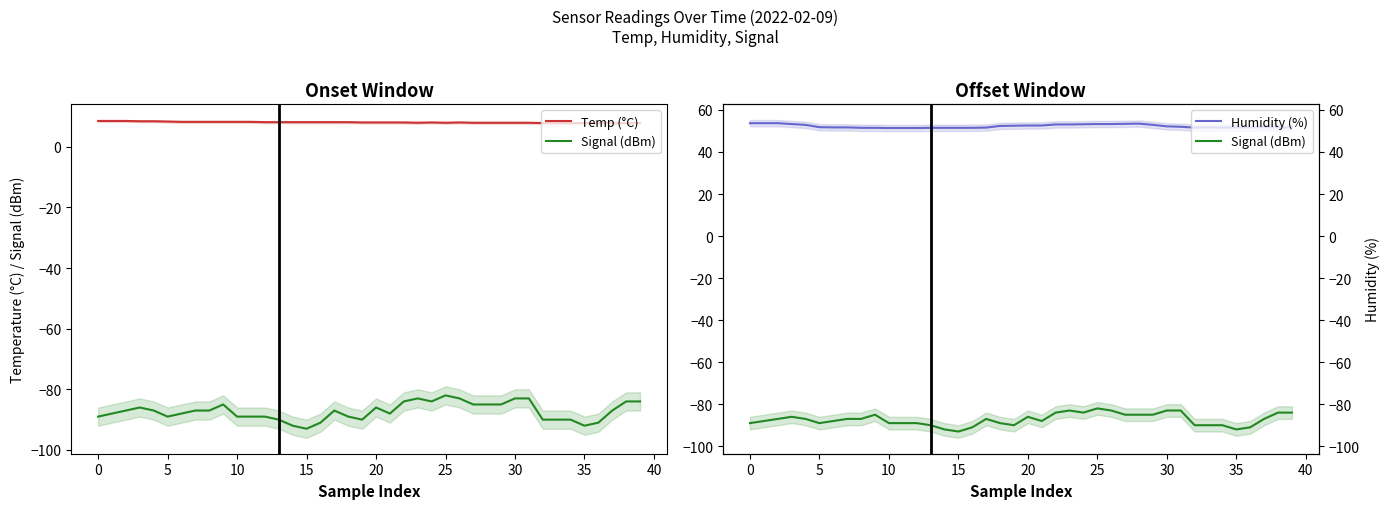

True or false: Humidity (%) and Signal (dBm) intersect in this chart.

False